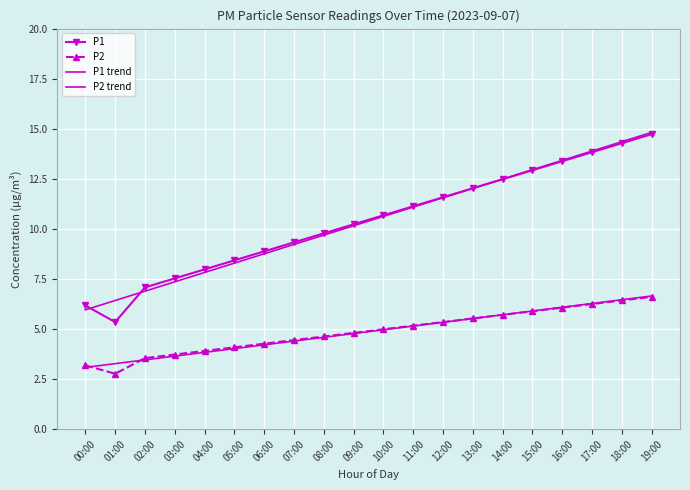

What is the label of the 20th point from the right?

00:00